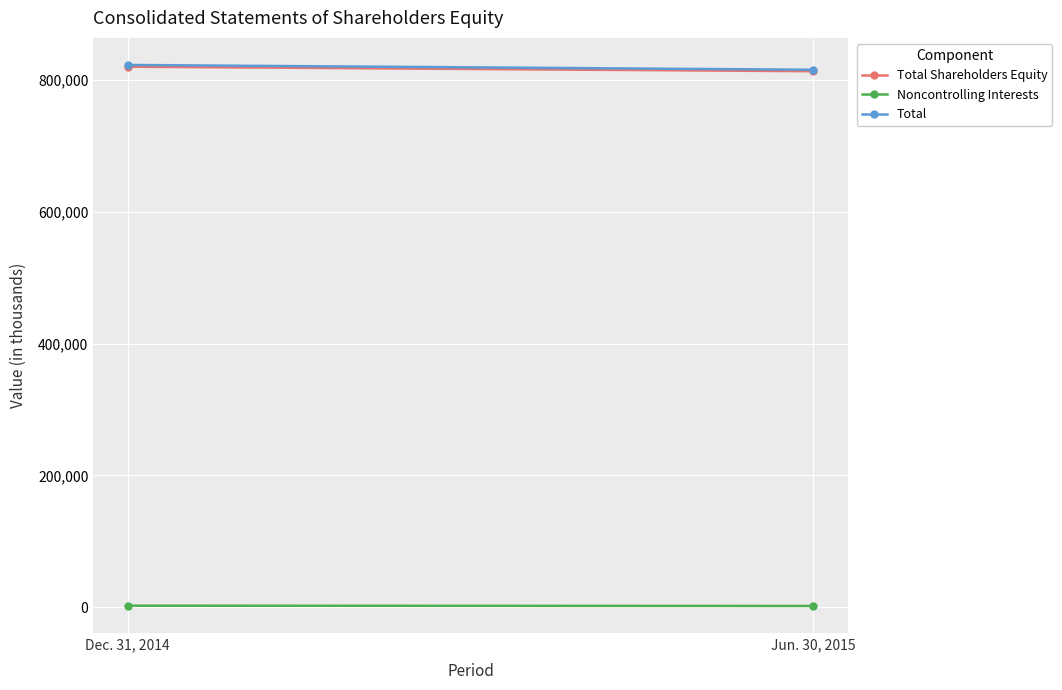

Which has a higher value, Jun. 30, 2015 or Dec. 31, 2014?

Dec. 31, 2014